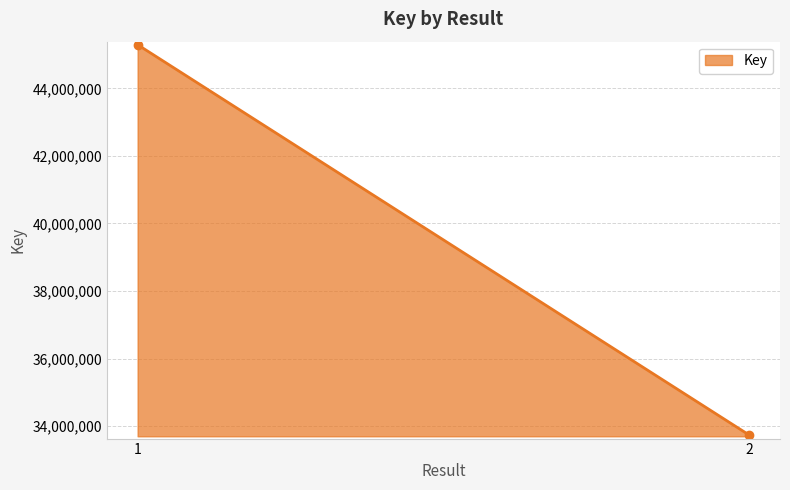

Count the values in the range 33731369 to 45290356.

2